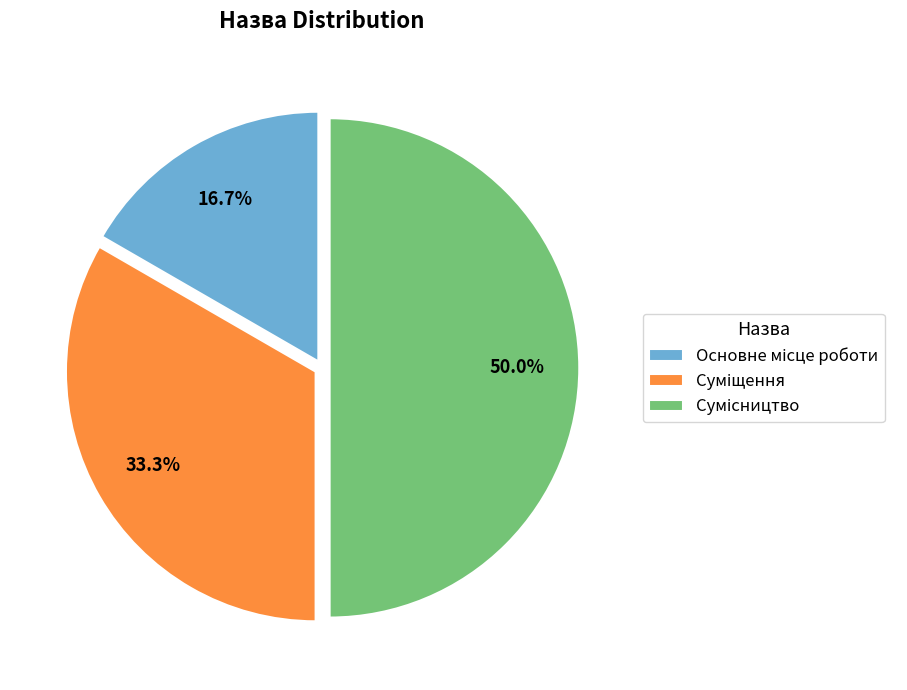

True or false: Сумісництво accounts for 42% of the total.

False